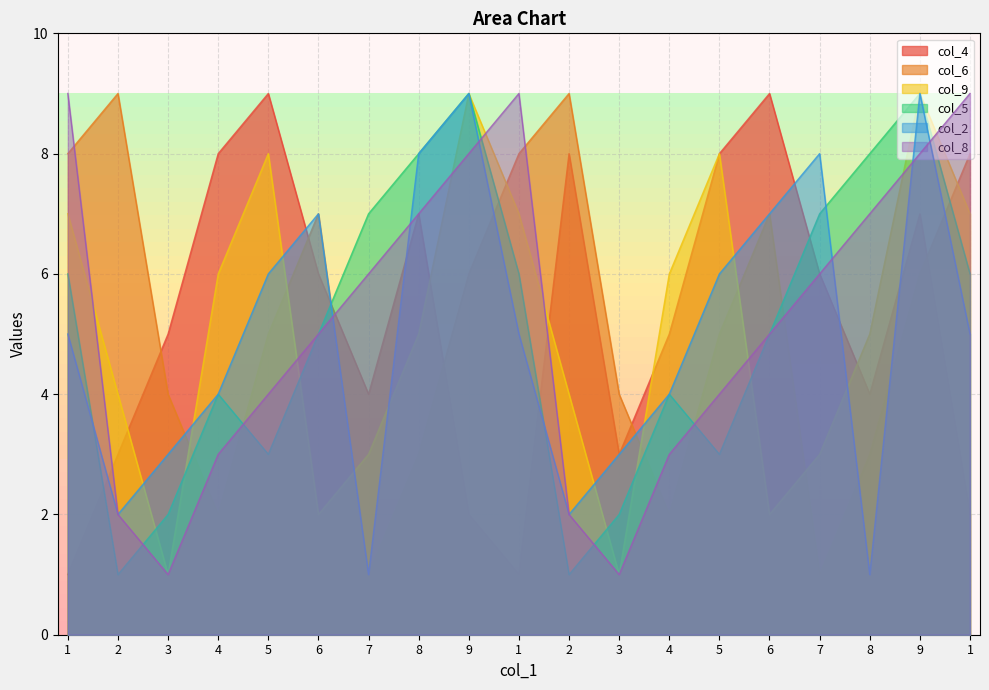

Count the col_9 values in the range 3 to 7.

11